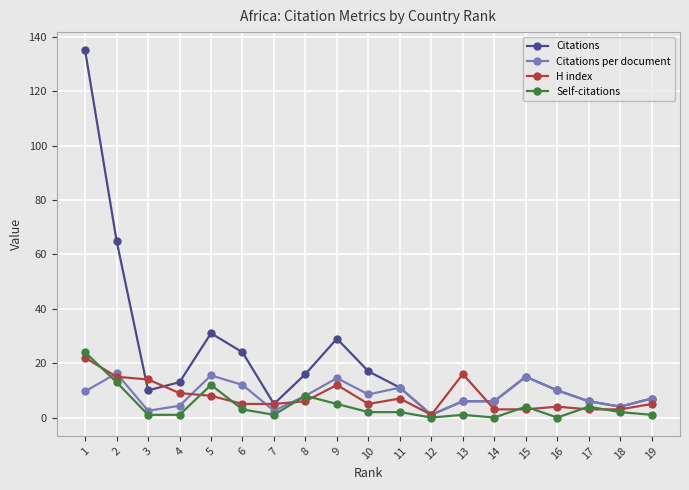

What is the maximum value shown in the chart?

135.0